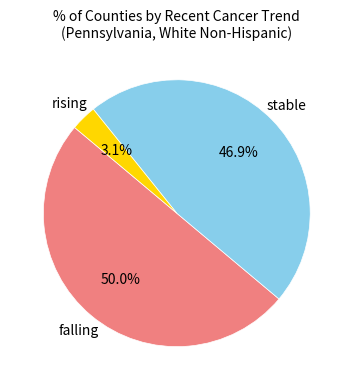

How many slices are in this pie chart?

3